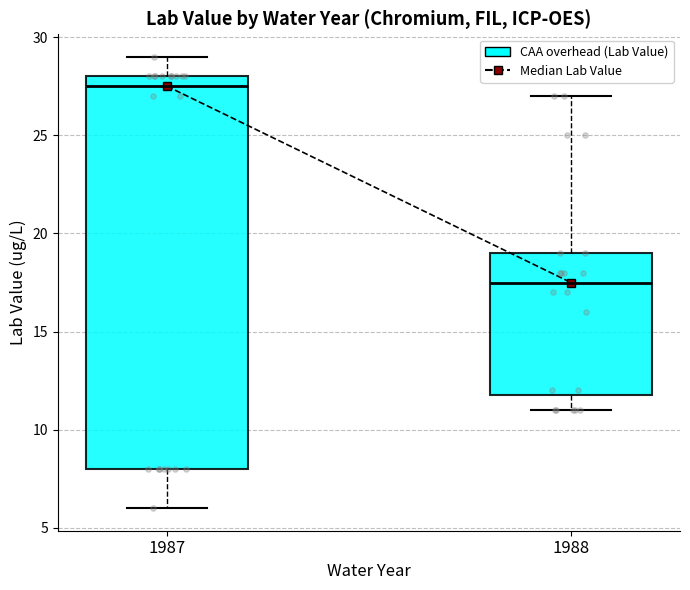

Reading left to right, transcribe this box plot: for each box, give where its median line is, the range the box spans, and where its two whiskers end, as read against the y-axis. The values are not printed on the chart, so give them approximately, as read against the axis.

1987: median 27.5, box 8.0 to 28.0, whiskers 6.0 to 29.0
1988: median 17.5, box 12.0 to 19.0, whiskers 11.0 to 27.0